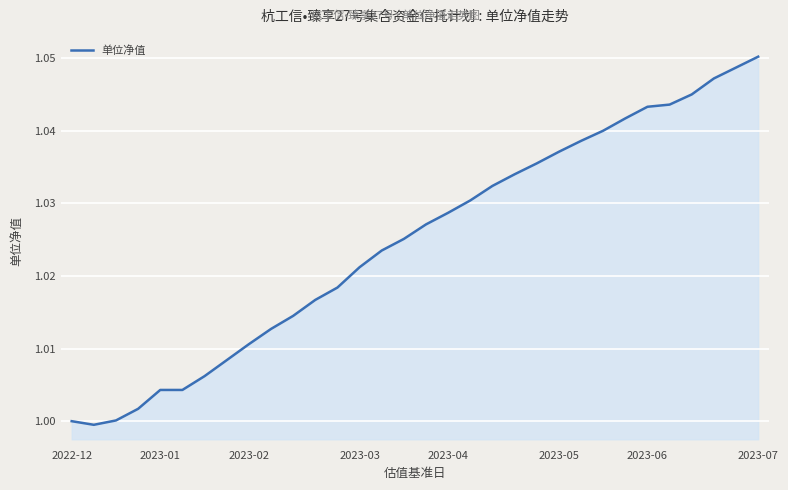

What is the greatest value displayed?

1.1